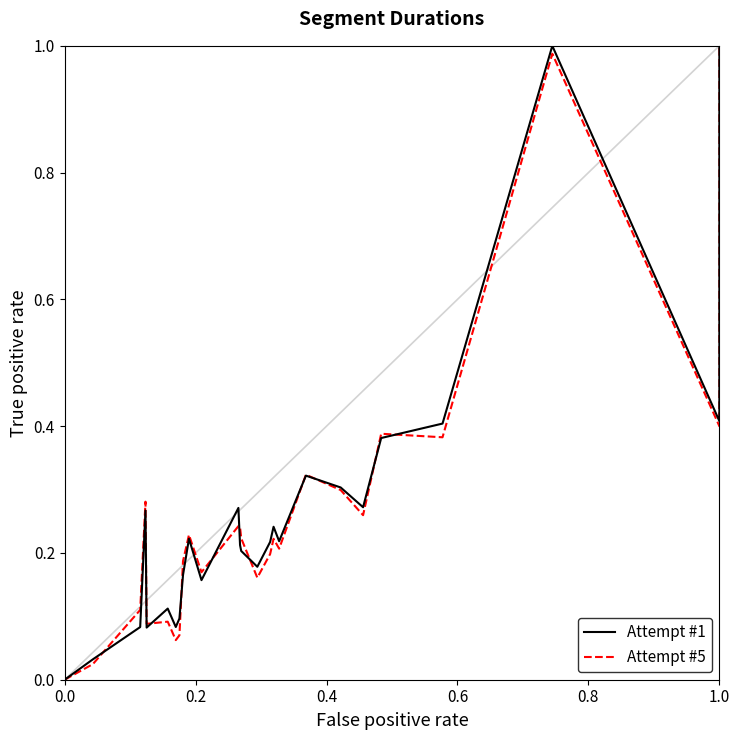

What position from the right is 7?

19